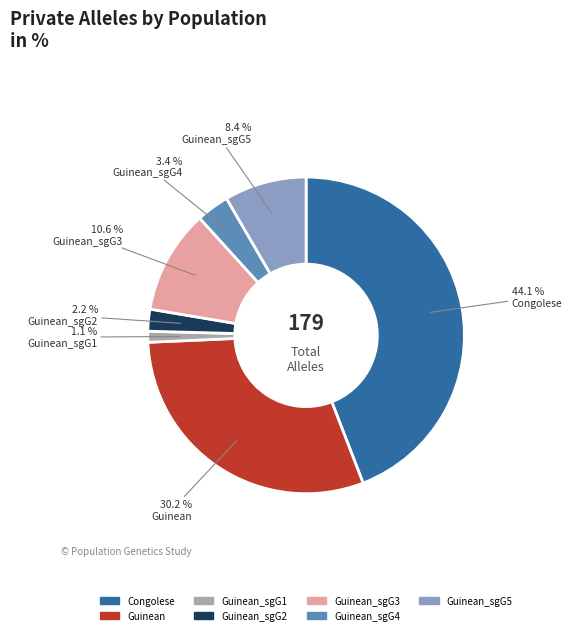

Is there any slice that represents more than half of the pie?

No